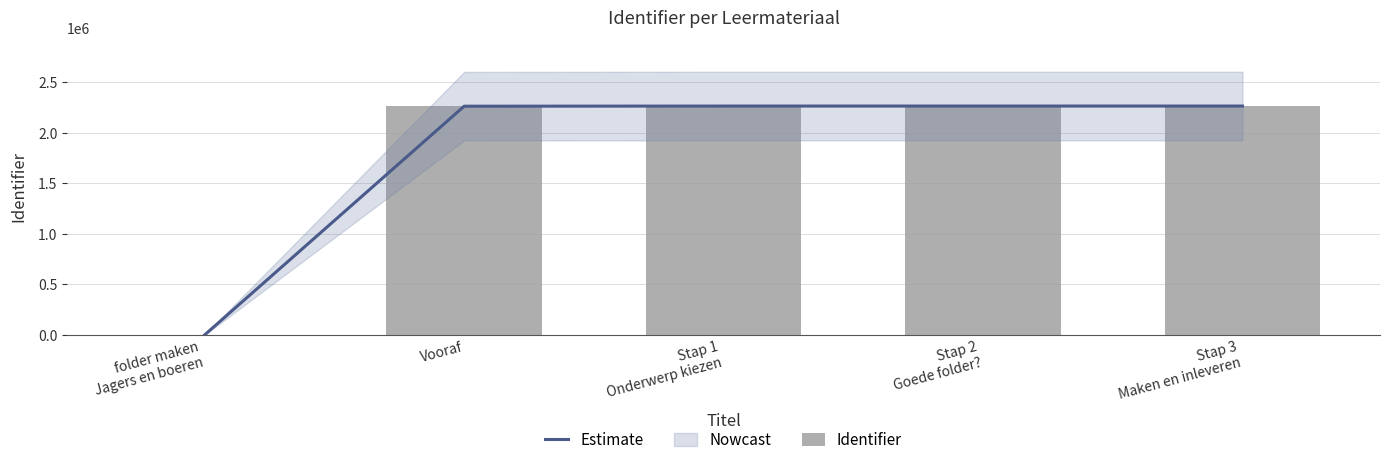

Reading left to right, list all the values displayed in this chart.

Estimate: 0	2260373	2261834	2261886	2261920
Identifier: 0	2260373	2261834	2261886	2261920